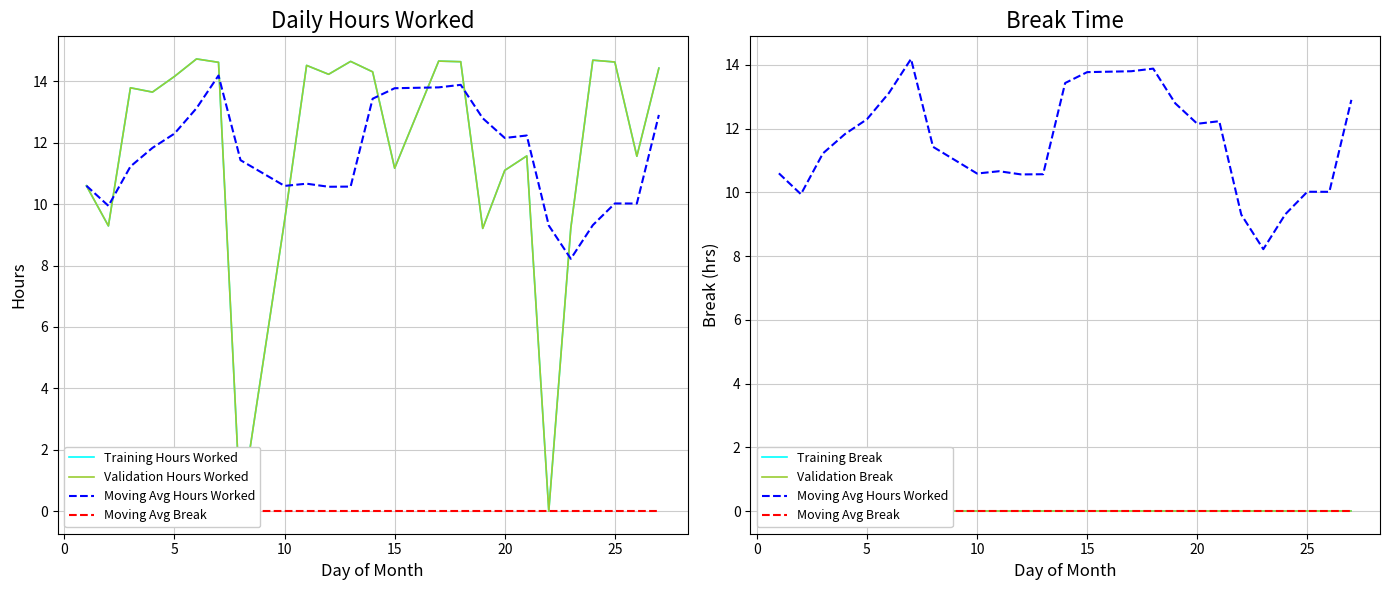

True or false: Moving Avg Break has more than 1 points higher than both neighbors.

False